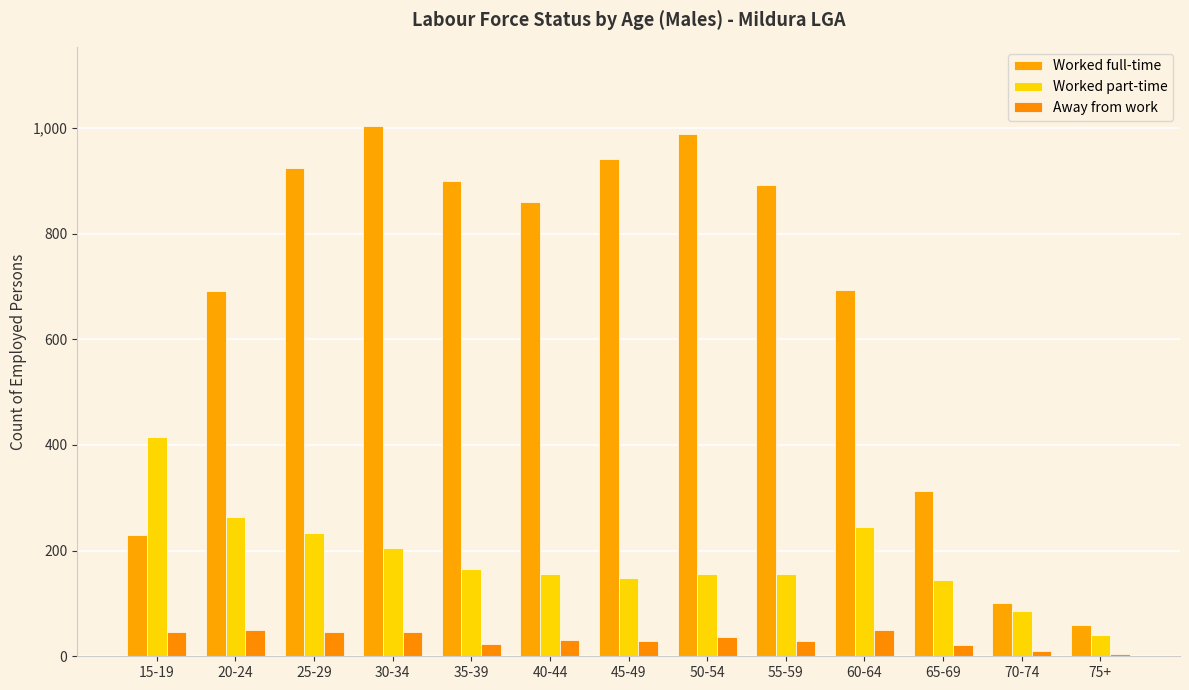

How many bars are there in each group?

3